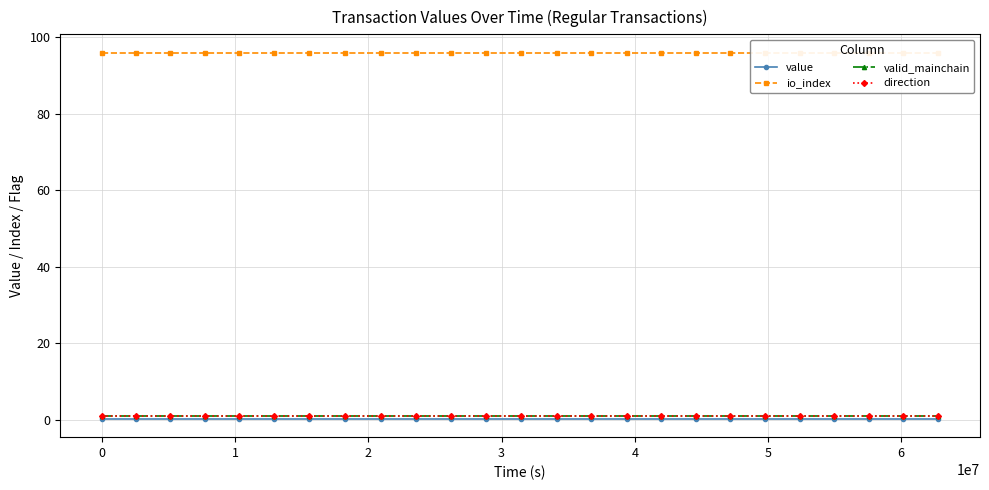

How many lines are shown in the chart?

4